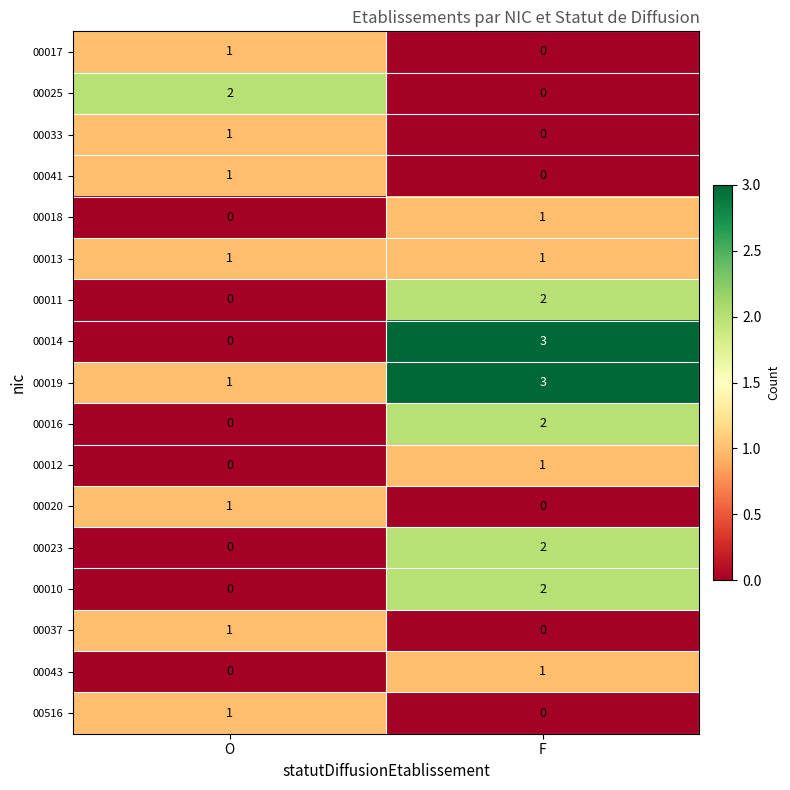

The 00023 series shows 2 at F. True or false?

True